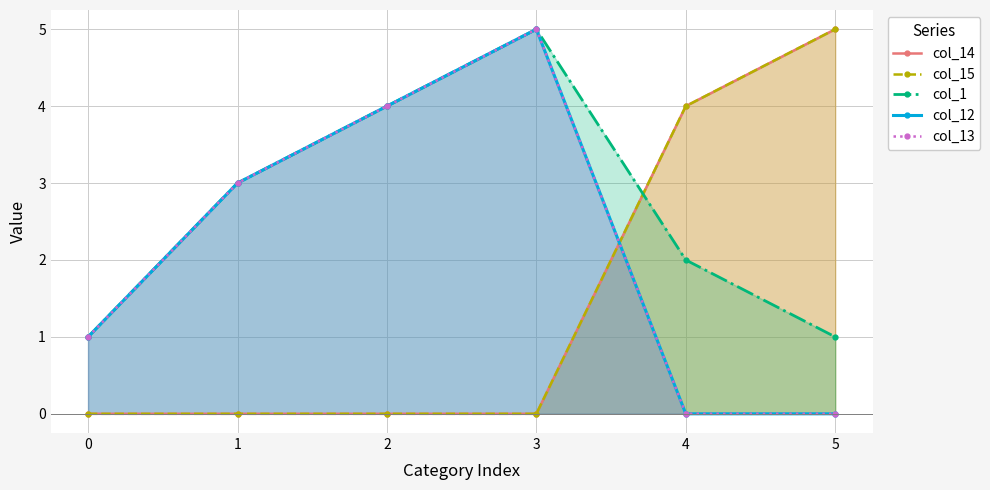

How many col_12 values are between 0 and 4?

5